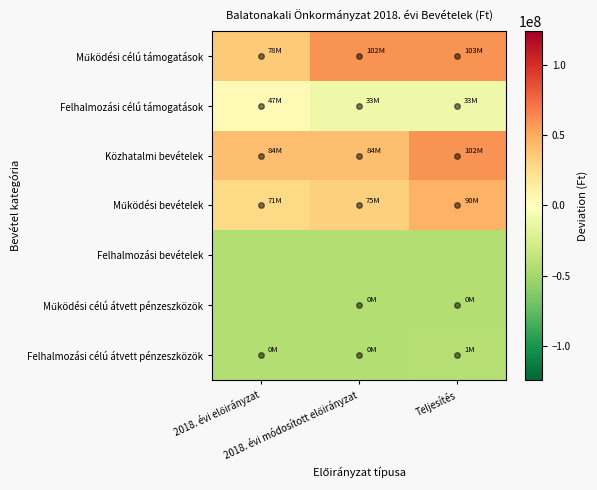

Which series changed the most between 2018. évi előirányzat and 2018. évi módosított előirányzat?

Működési célú támogatások